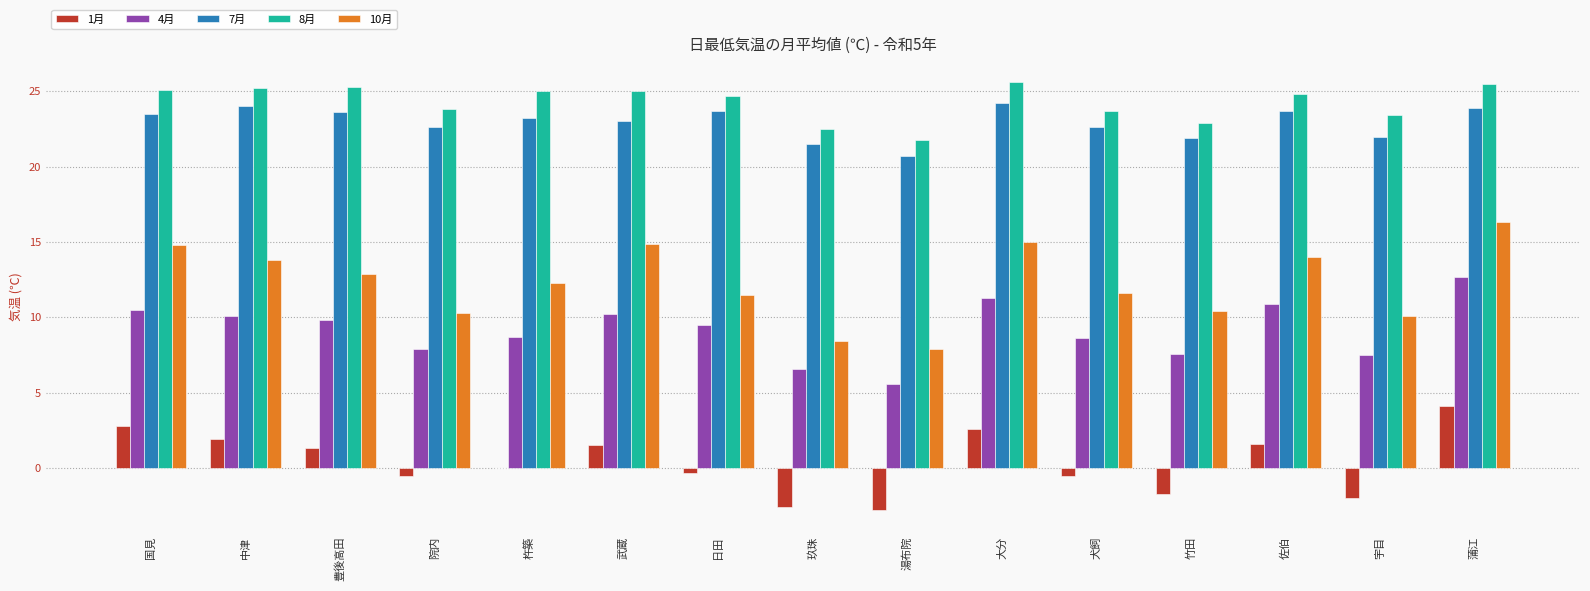

What is the difference between the 8月 values at 国見 and 大分?

0.5